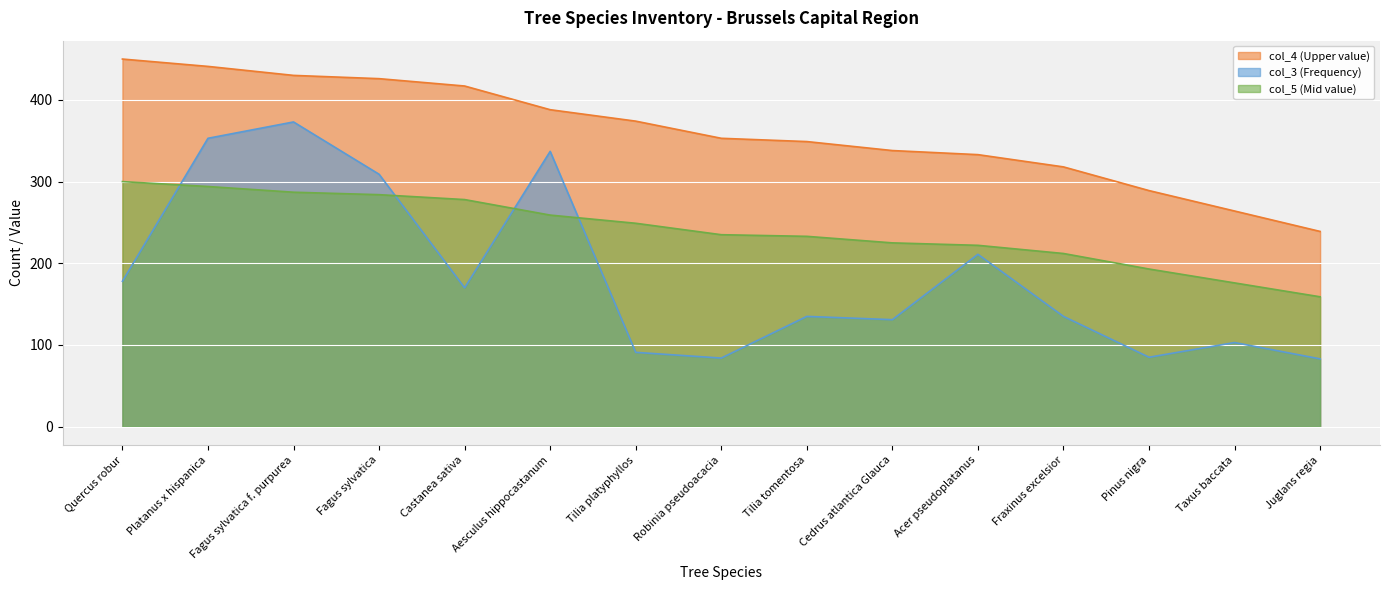

What position from the right is Platanus x hispanica?

14